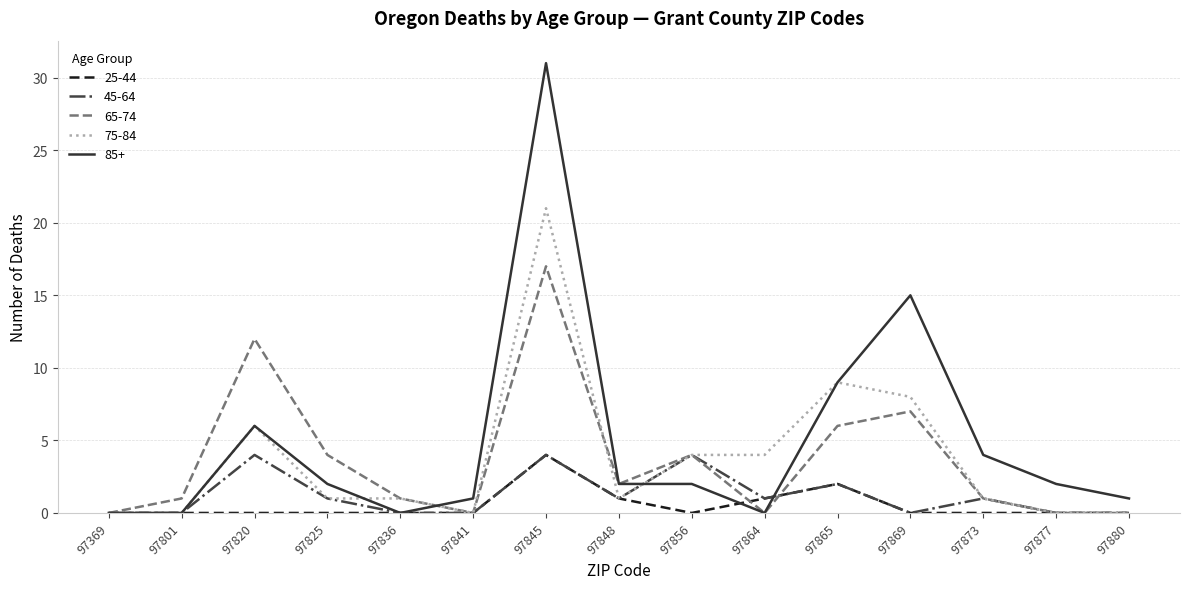

Between 97869 and 97877, which series saw the biggest shift?

85+